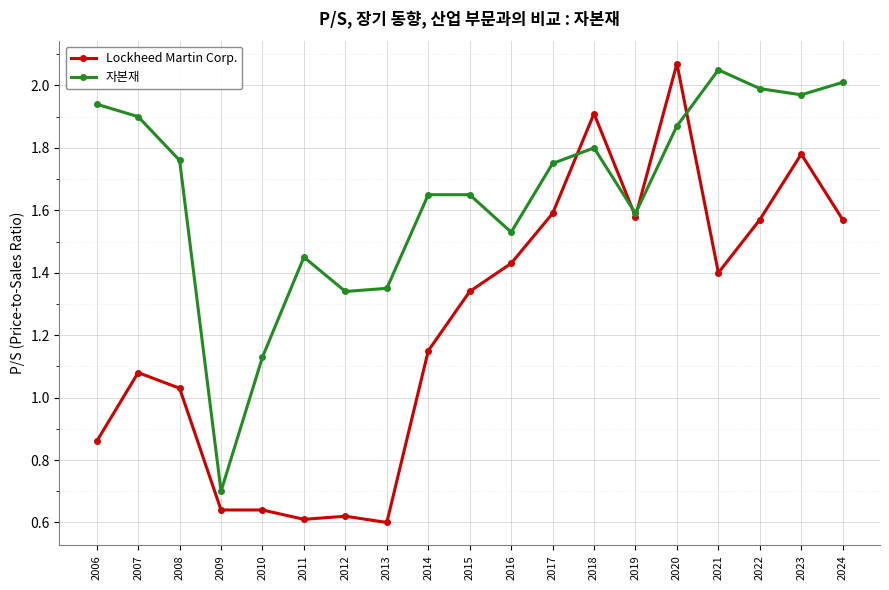

What is the minimum value for 자본재?

0.7